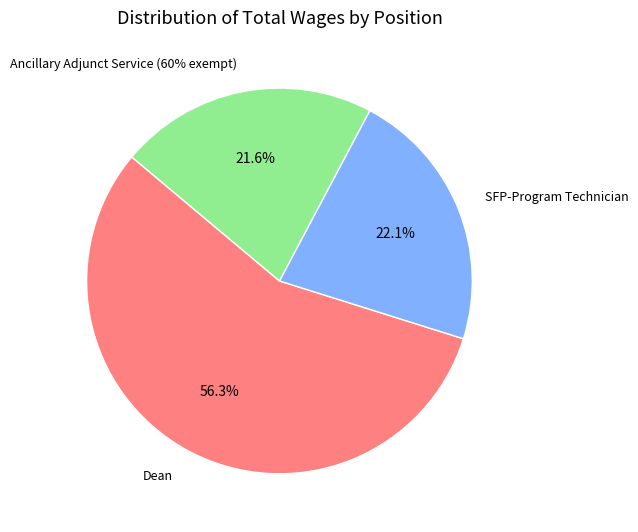

Combined, do SFP-Program Technician and Ancillary Adjunct Service (60% exempt) account for over 50%?

No